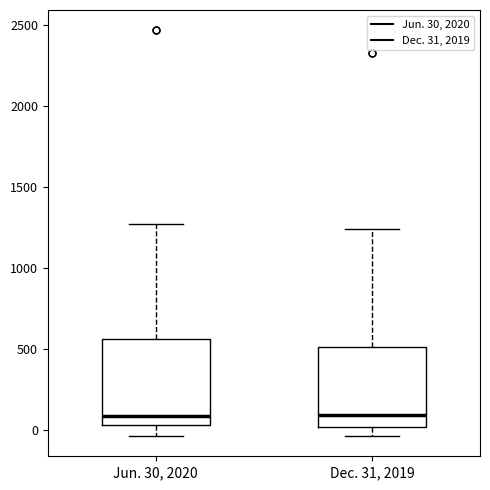

Where is the lower edge of the box for Jun. 30, 2020 on the y-axis? The values are not printed on the chart, so give them approximately, as read against the axis.

50